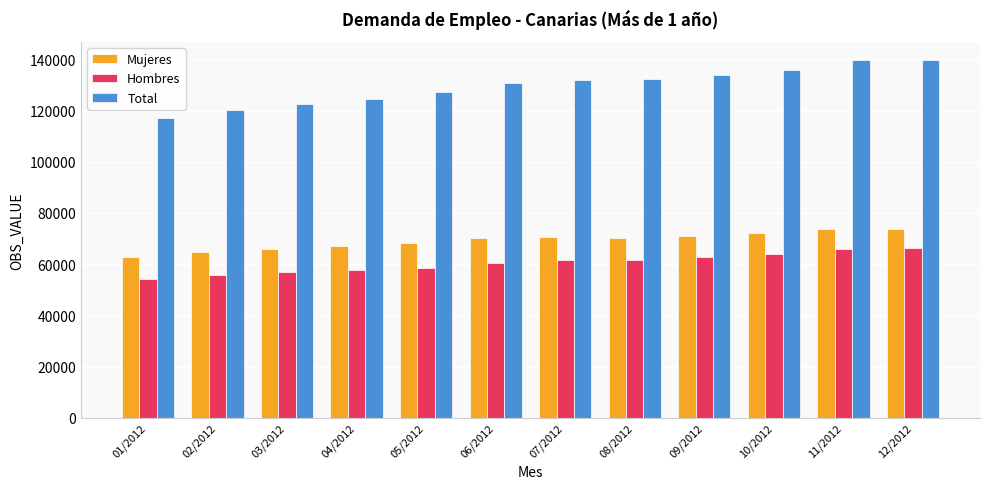

Read the Total value at 08/2012, to the nearest 50.

132150